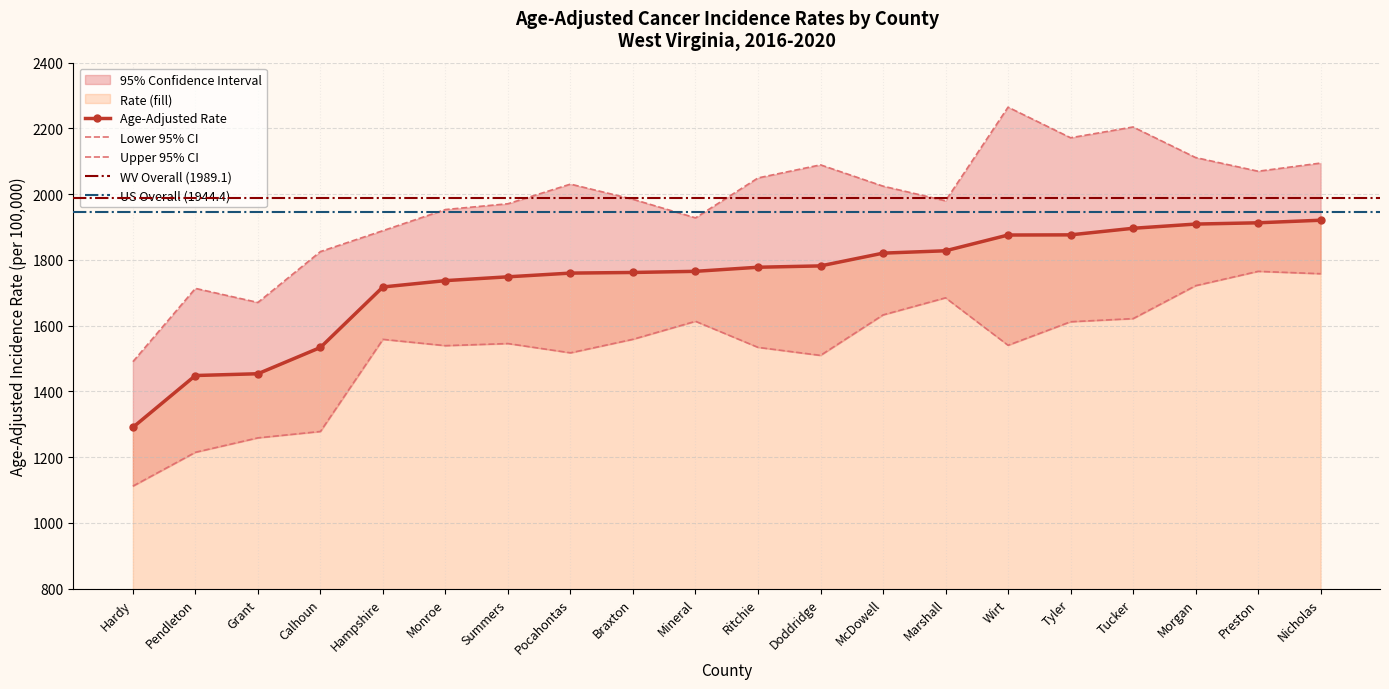

How many lines are shown in the chart?

3